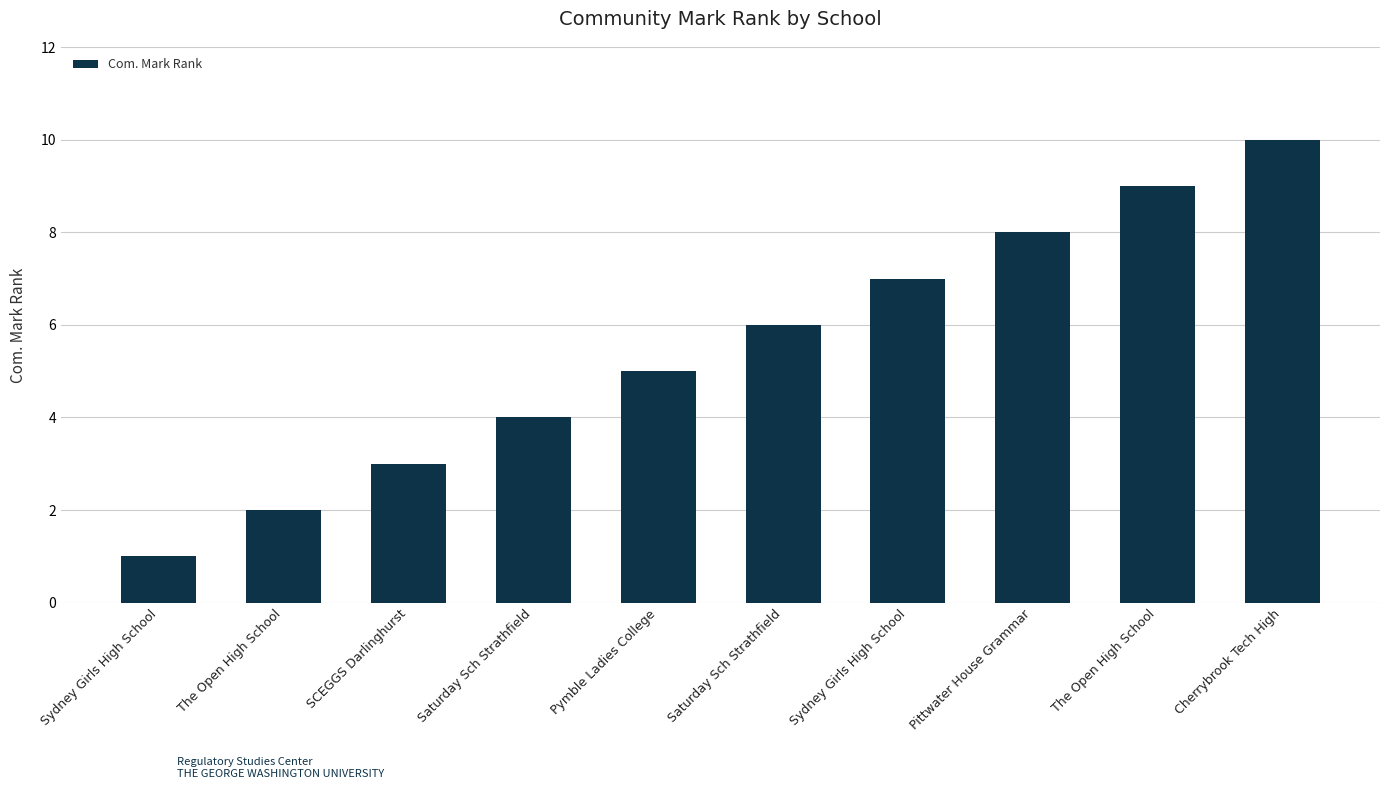

How many bars are there in total?

10